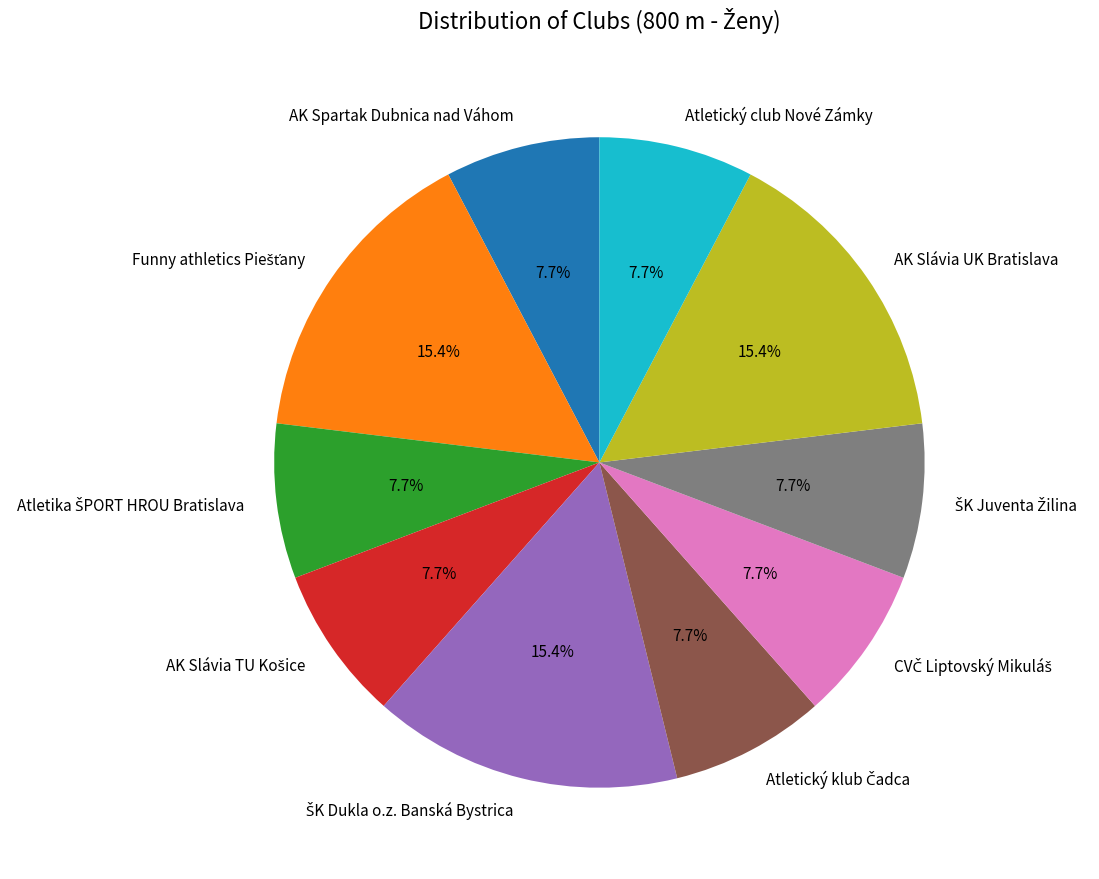

What portion of the pie excludes AK Spartak Dubnica nad Váhom?

92.3%